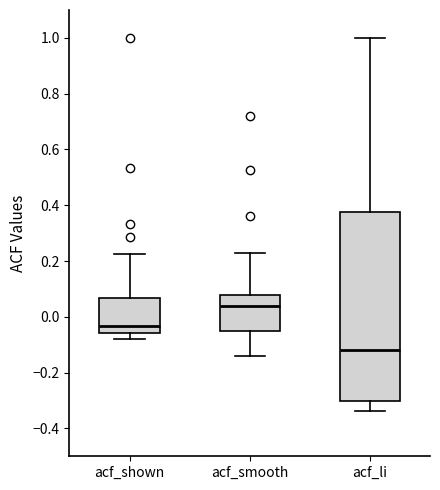

Where does the median line of the box for acf_li sit on the y-axis? The values are not printed on the chart, so give them approximately, as read against the axis.

-0.12